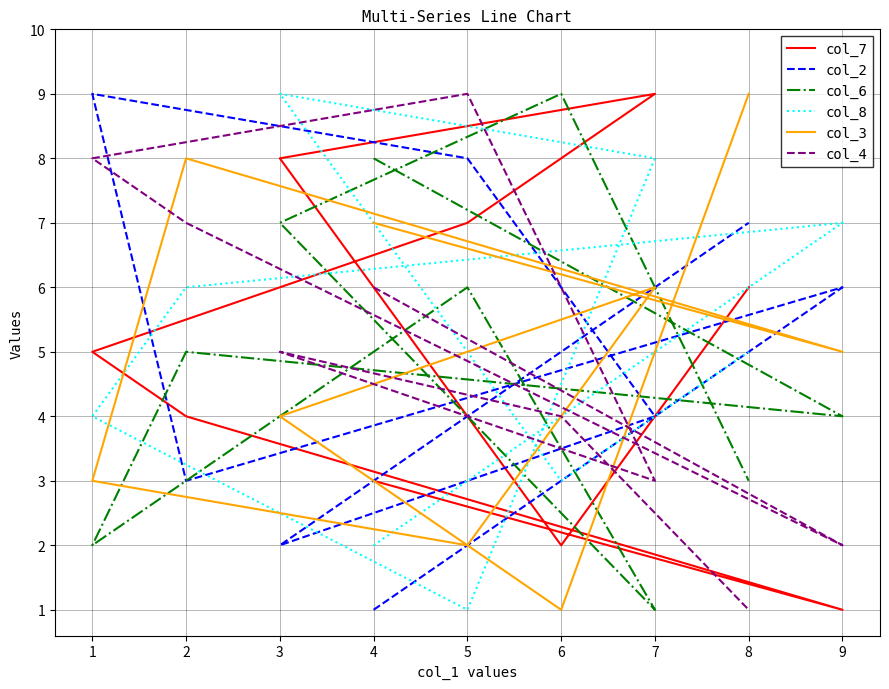

How many data points in col_7 are above 5?

4